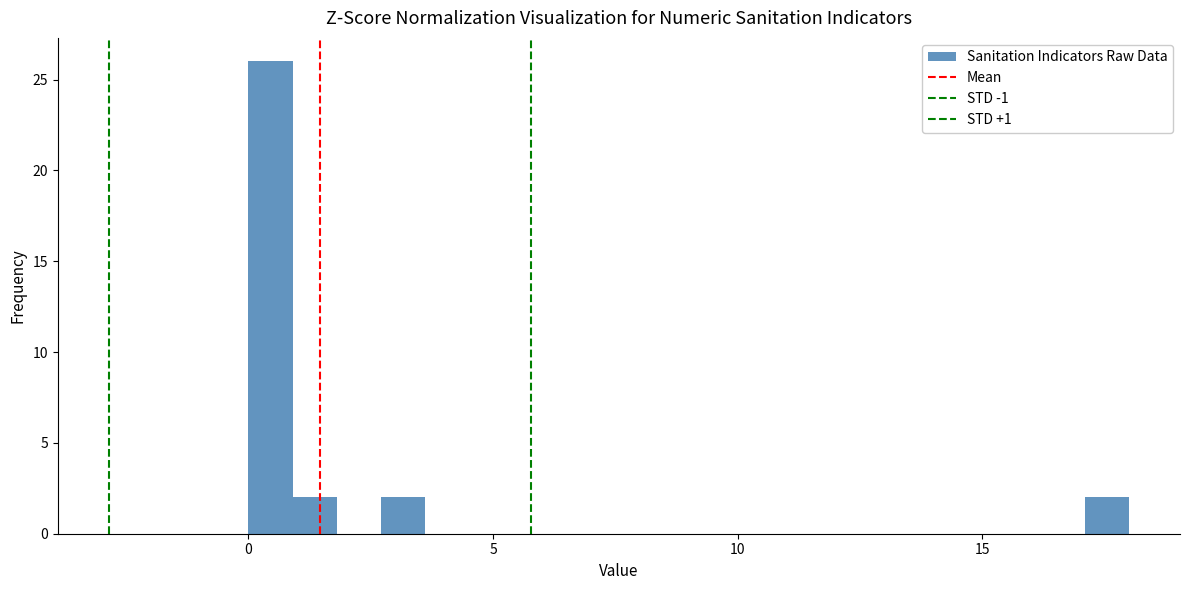

Read against the x-axis, roughly where is the centre of the tallest bar?

0.5